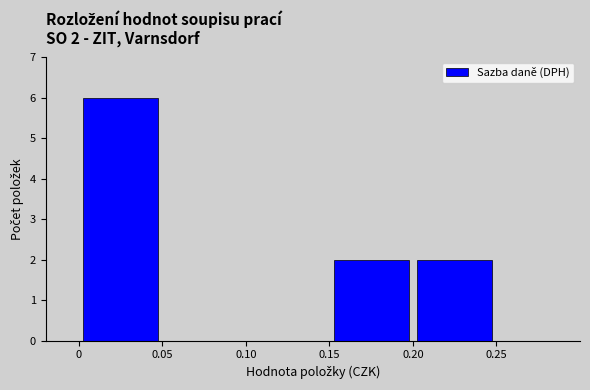

Over which range of the x-axis is the bar tallest?

0 to 0.05